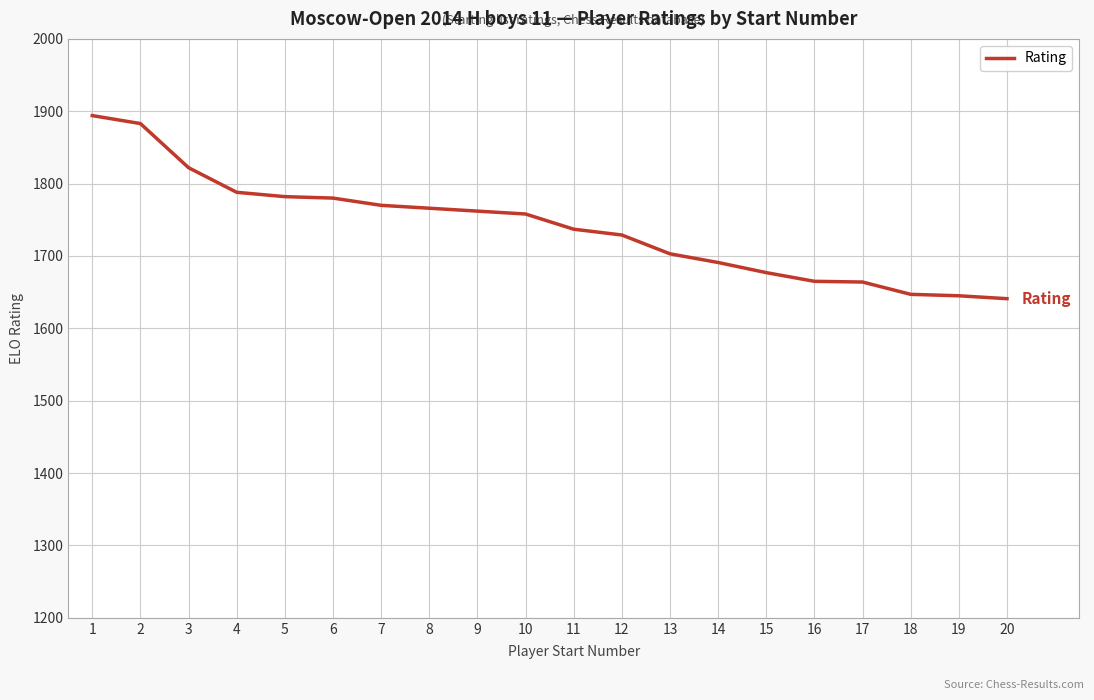

Is this an area chart (filled region under the line)?

No